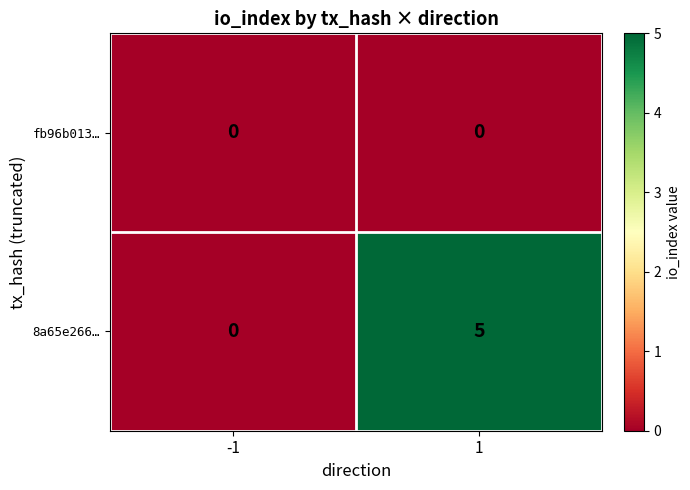

What is the maximum value shown in the chart?

5